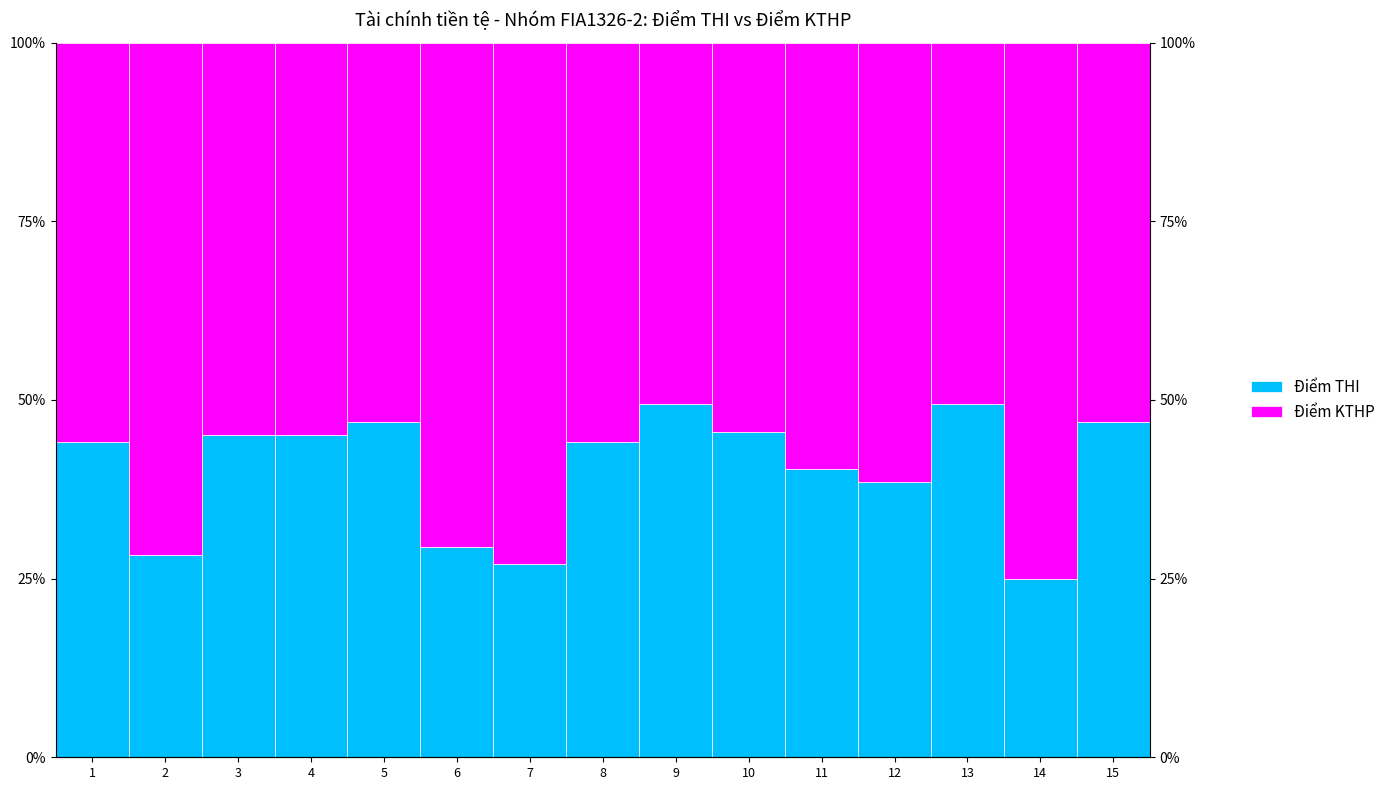

Is the value of Điểm THI at 4 greater than the value of Điểm KTHP at 14?

No